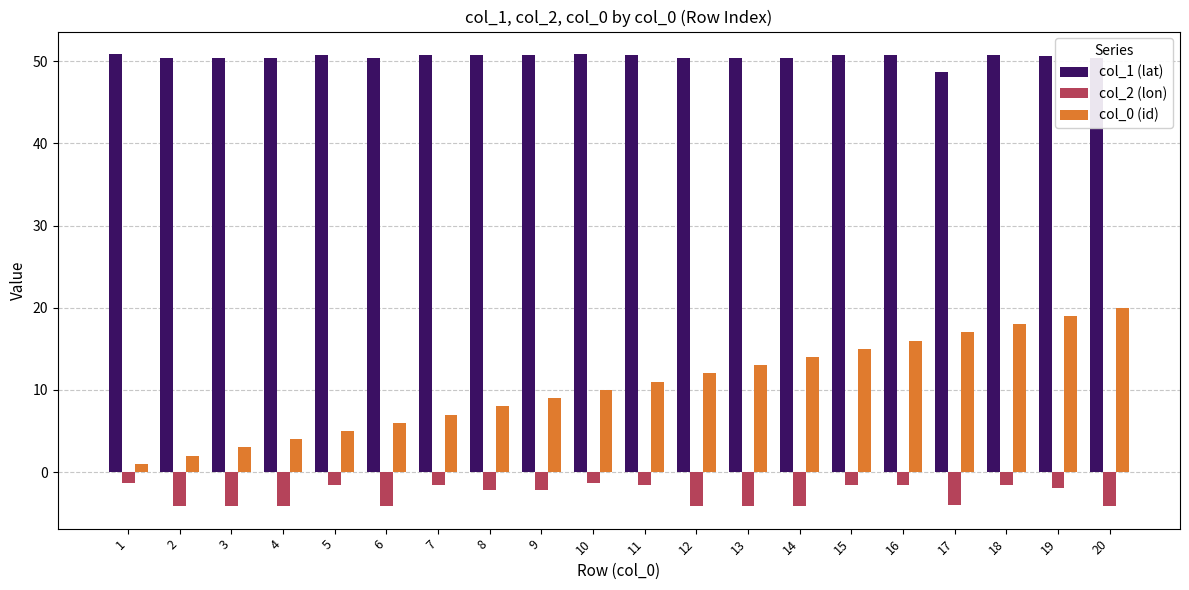

What is the greatest value displayed?

50.9